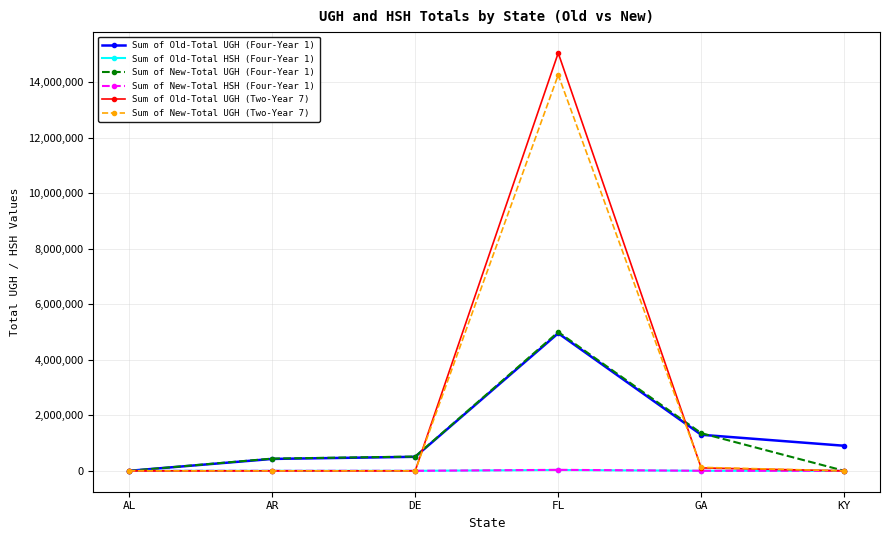

True or false: Sum of New-Total UGH (Two-Year 7) has more than 2 points higher than both neighbors.

False